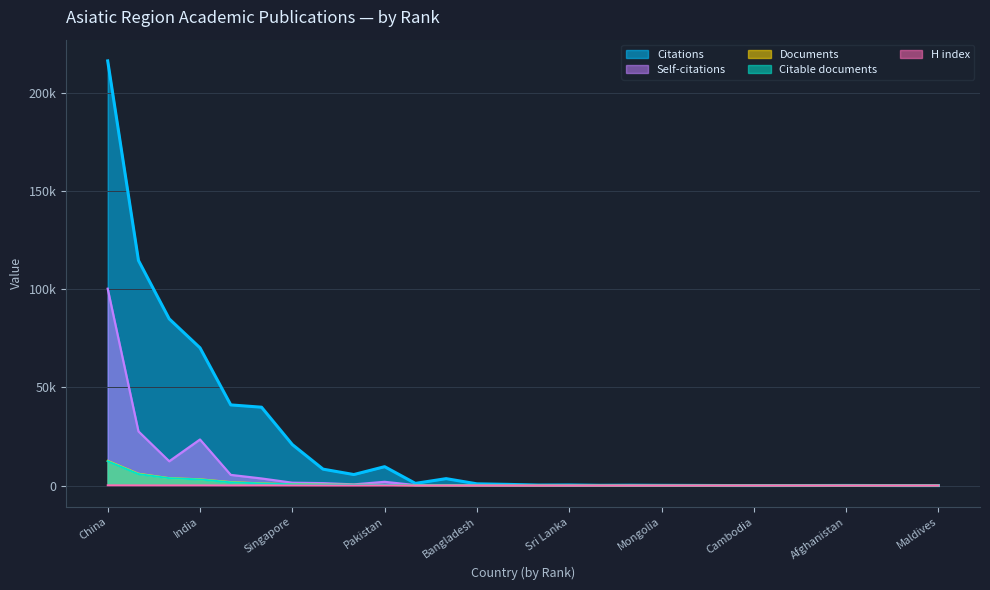

What is the label of the 2nd point from the right?

North Korea